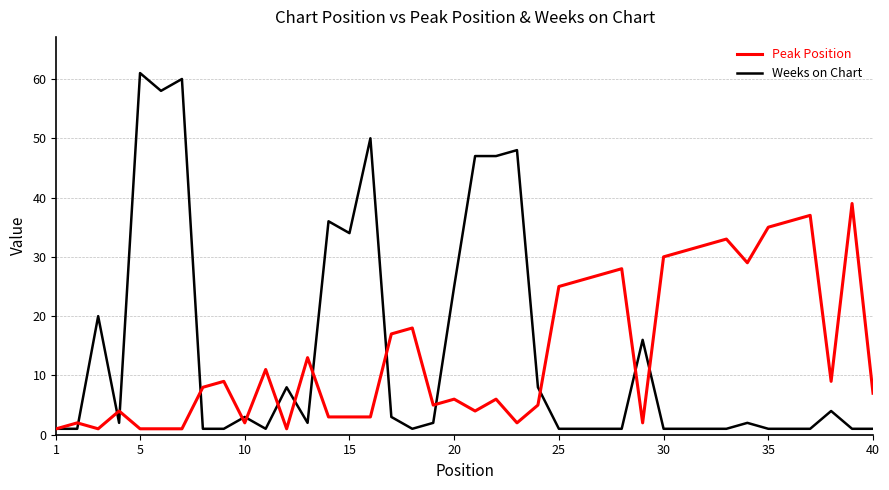

Which series has the largest range (max minus min)?

Weeks on Chart